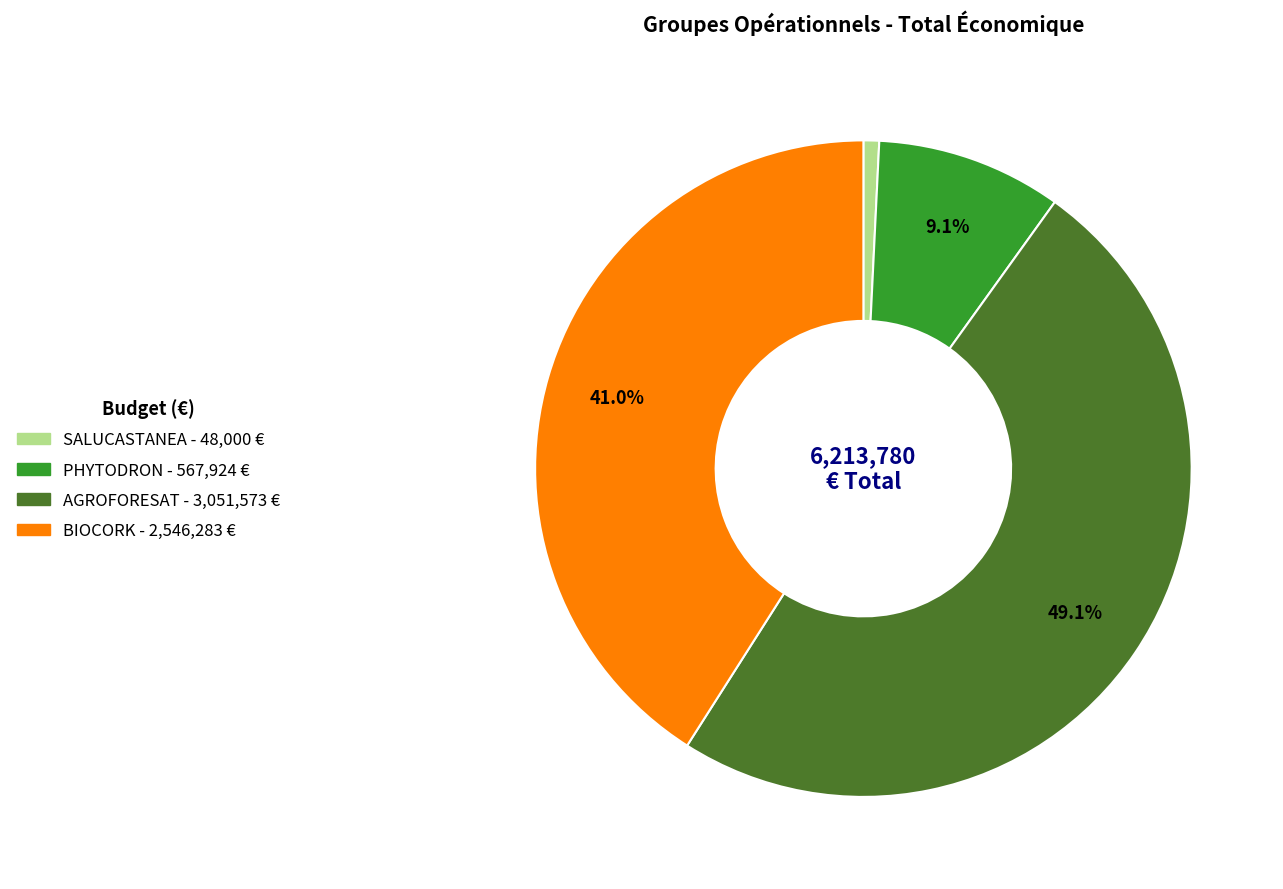

How many slices are in this pie chart?

4